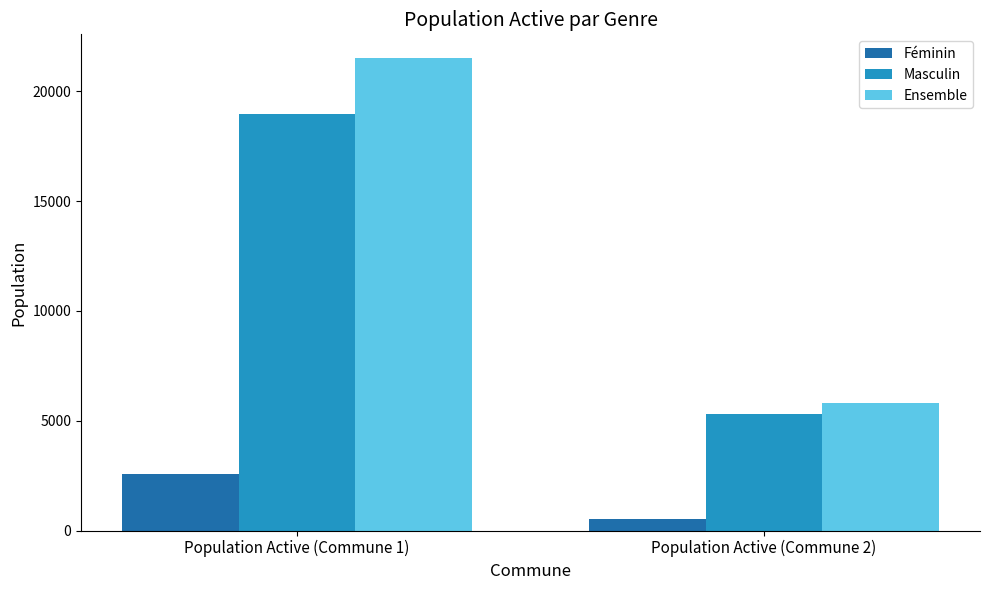

What is the maximum value for Féminin?

2563